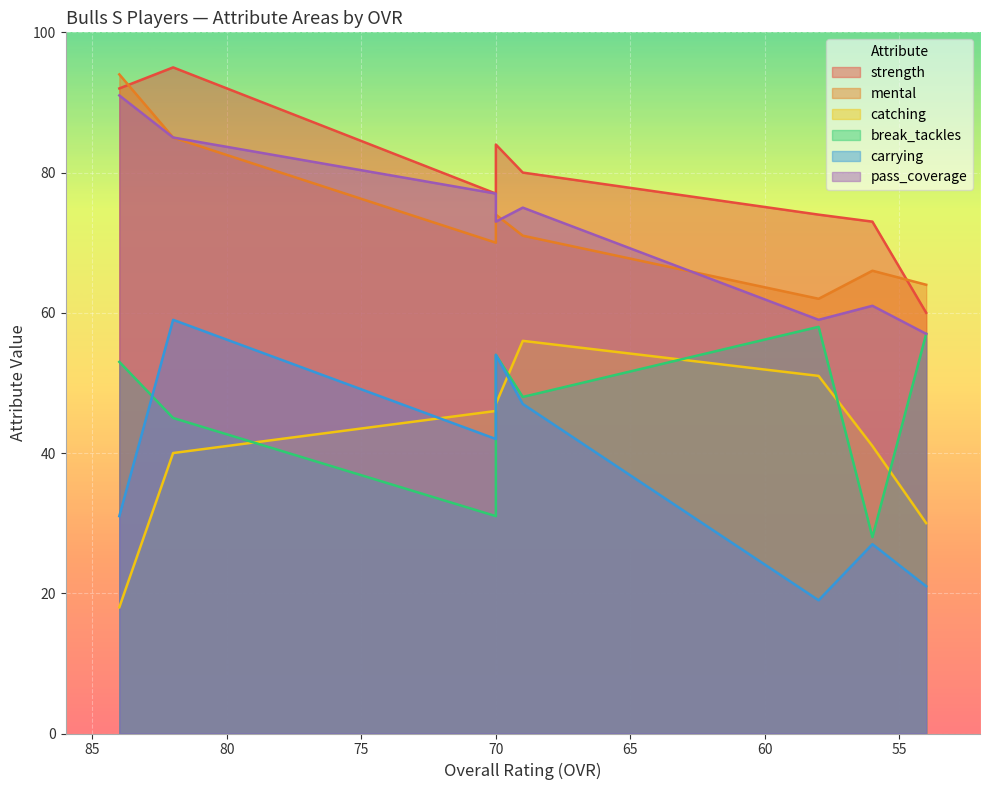

At how many categories does at least one series exceed 85?

2